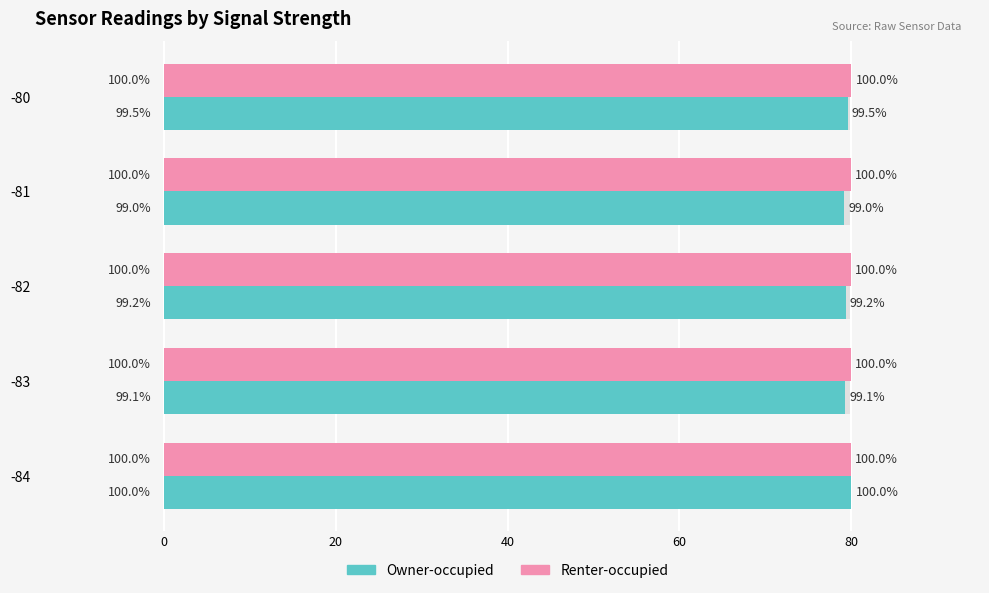

How many categories are shown in the chart?

5